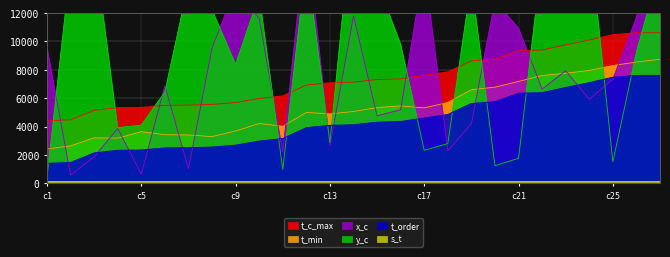

True or false: t_c_max and t_order intersect in this chart.

False